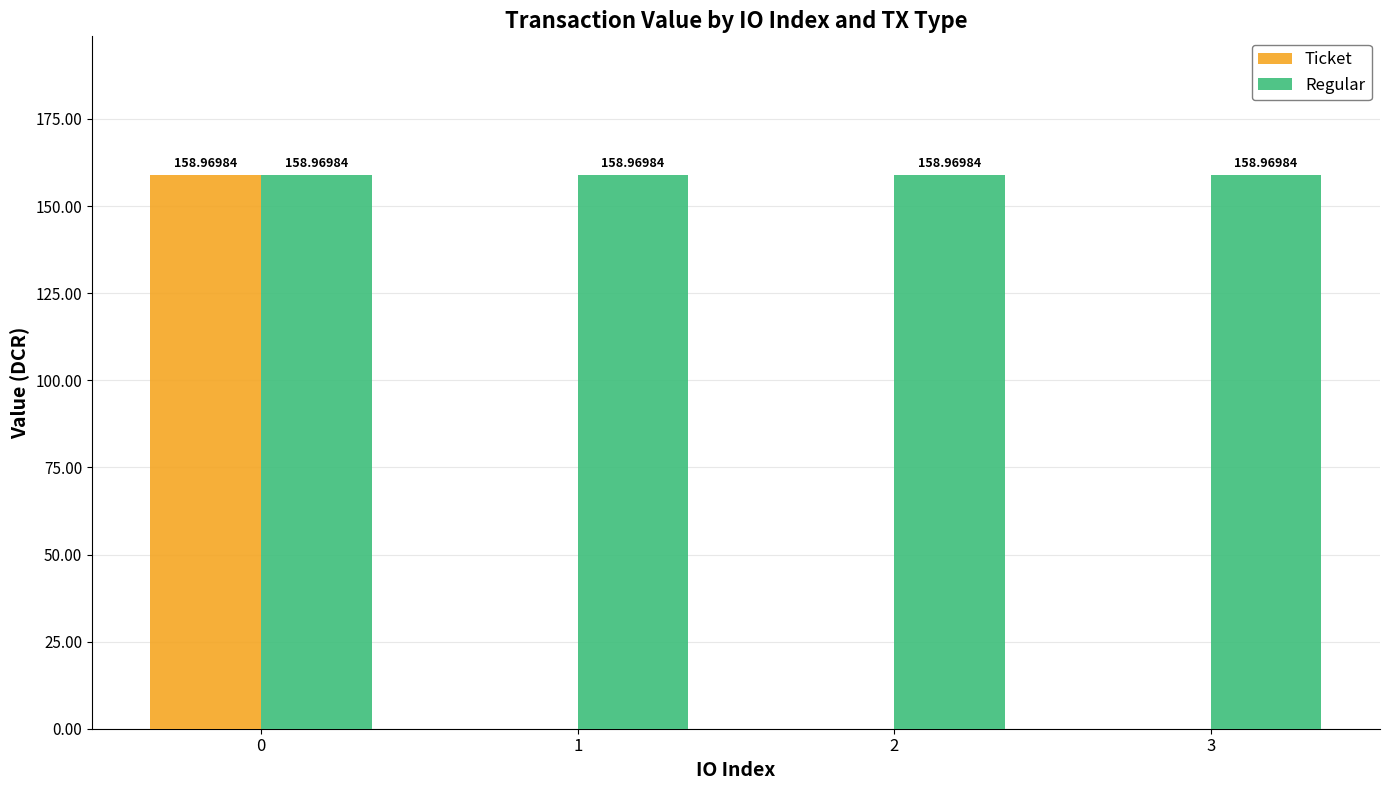

Is the value of Regular at 3 greater than the value of Ticket at 3?

Yes